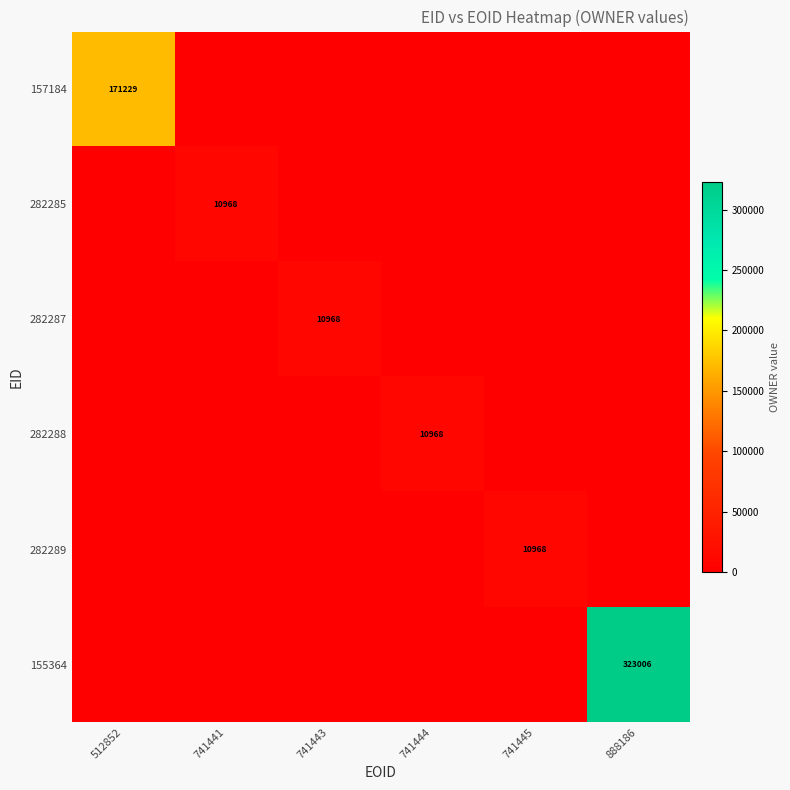

Between 741444 and 741441, which is larger?

741444